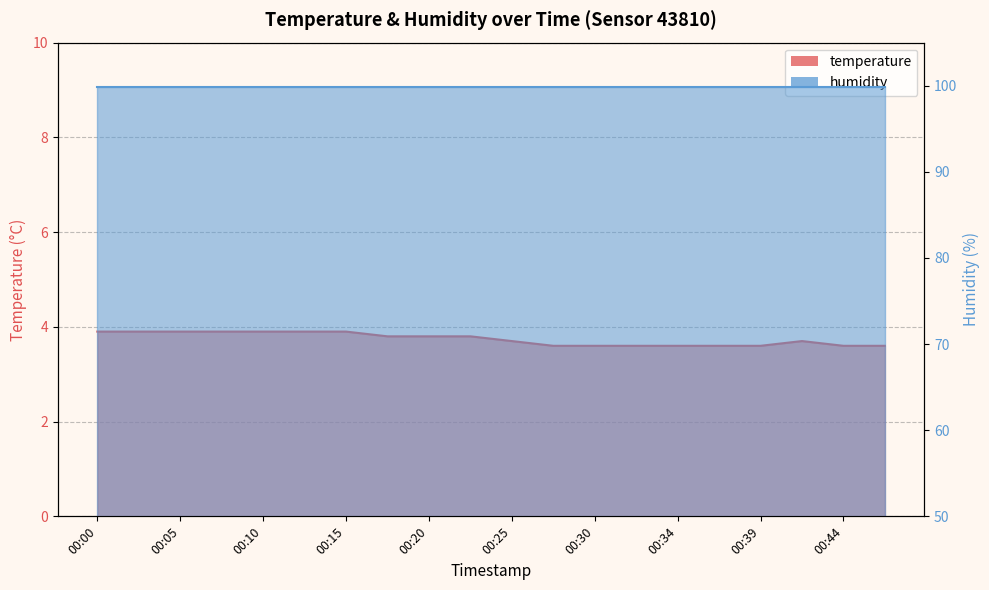

What is the value of the 5th point from the left?

3.9